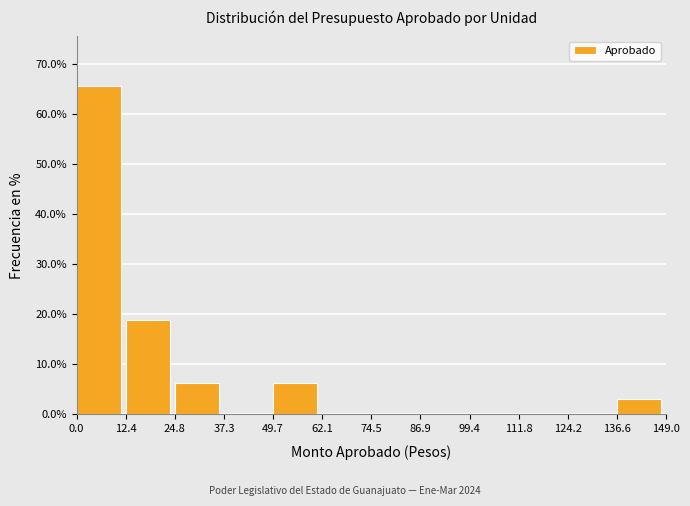

Over which range of the x-axis is the bar tallest?

0.0 to 12.4